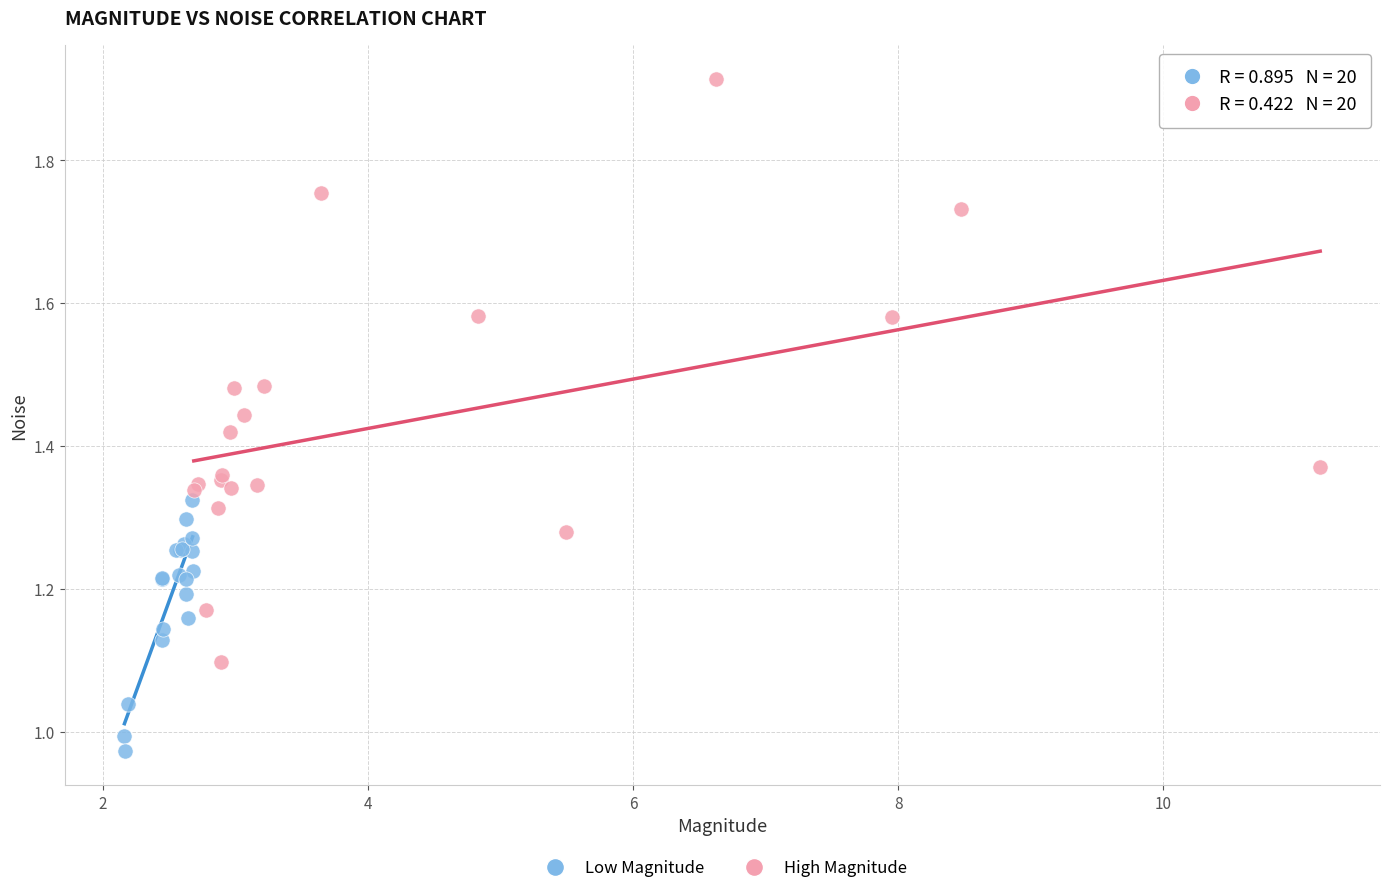

Which series contains the highest Y value?

High Magnitude